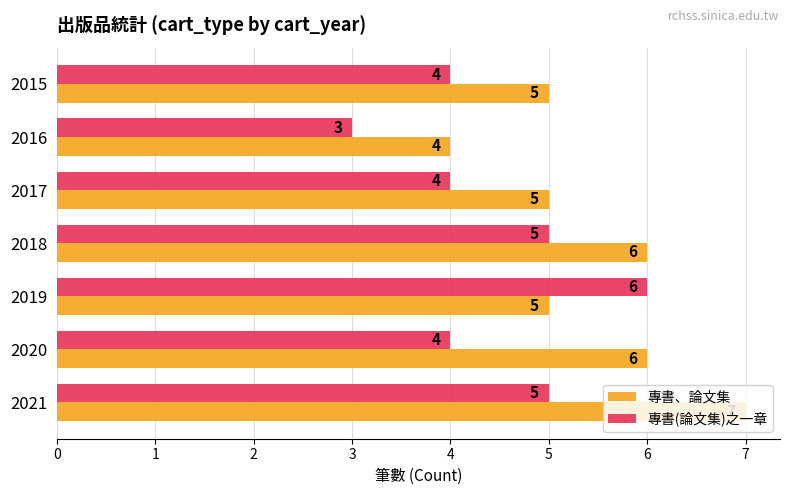

List the series in order of their peak value, highest first.

專書、論文集, 專書(論文集)之一章